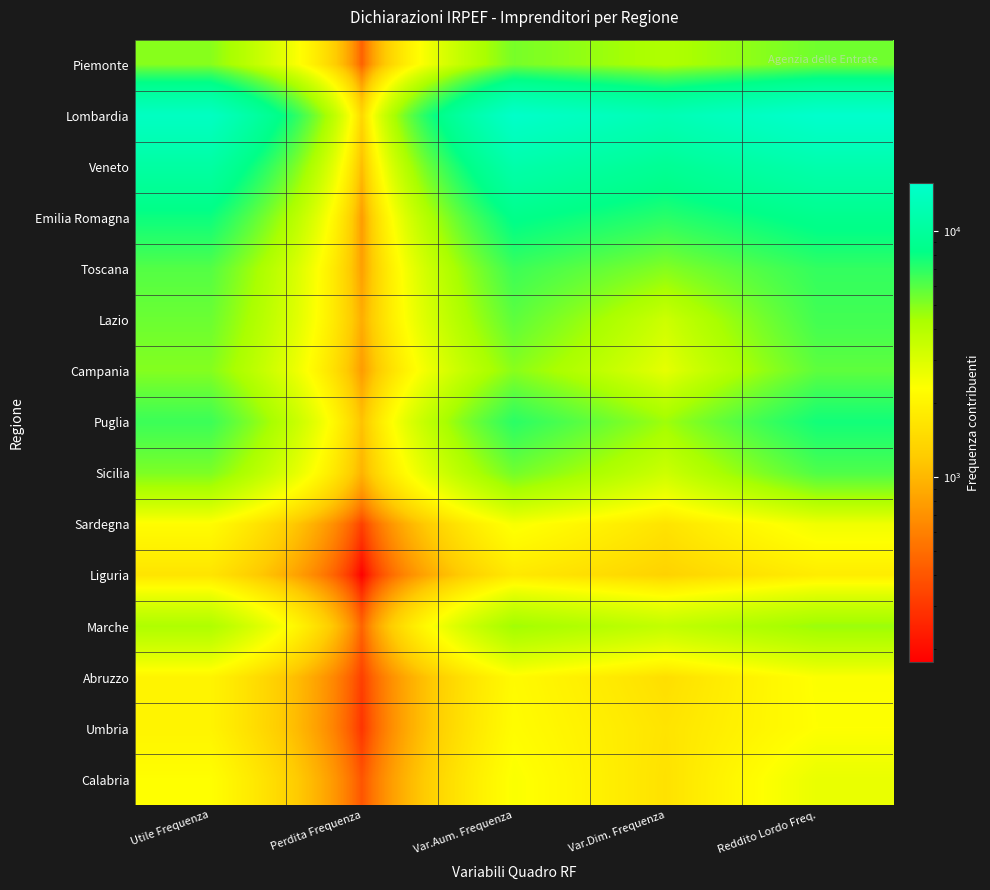

What is the spread (max minus min) of values at Perdita Frequenza?

1216